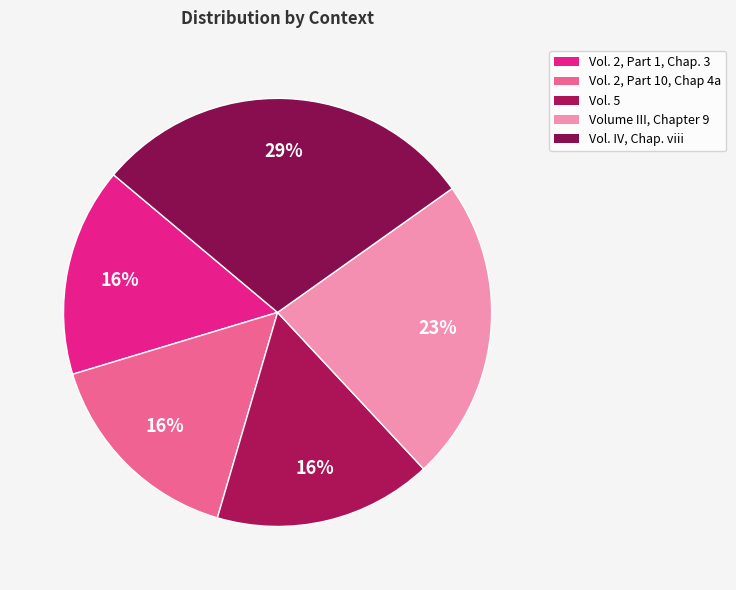

To the nearest percent, what is the difference between the largest and smallest slice percentages?

13%